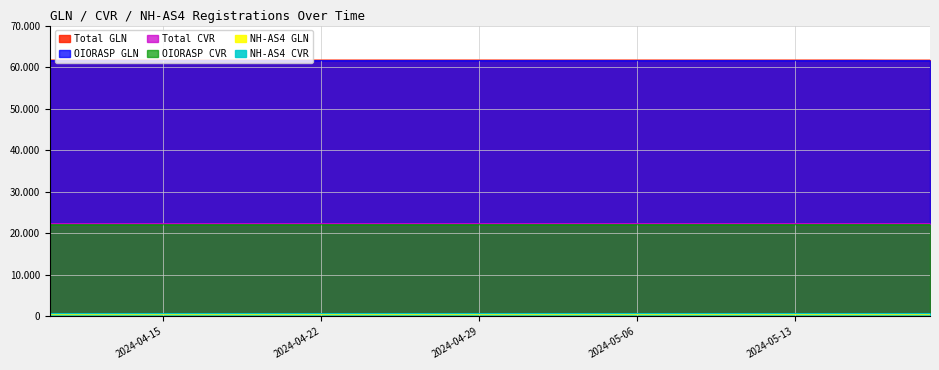

At 2024-05-07, list the series in order from smallest to largest.

NH-AS4 GLN, NH-AS4 CVR, OIORASP CVR, Total CVR, OIORASP GLN, Total GLN